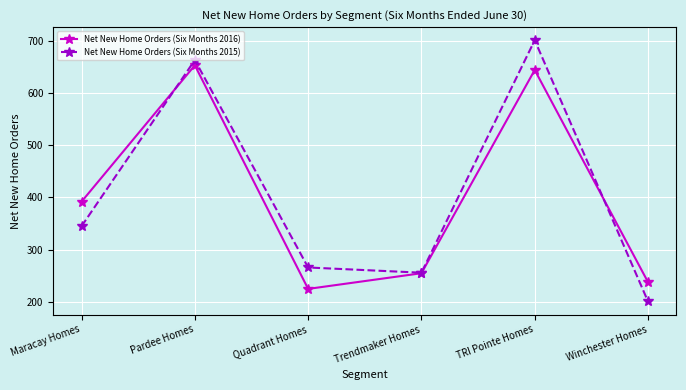

How many categories are shown in the chart?

6